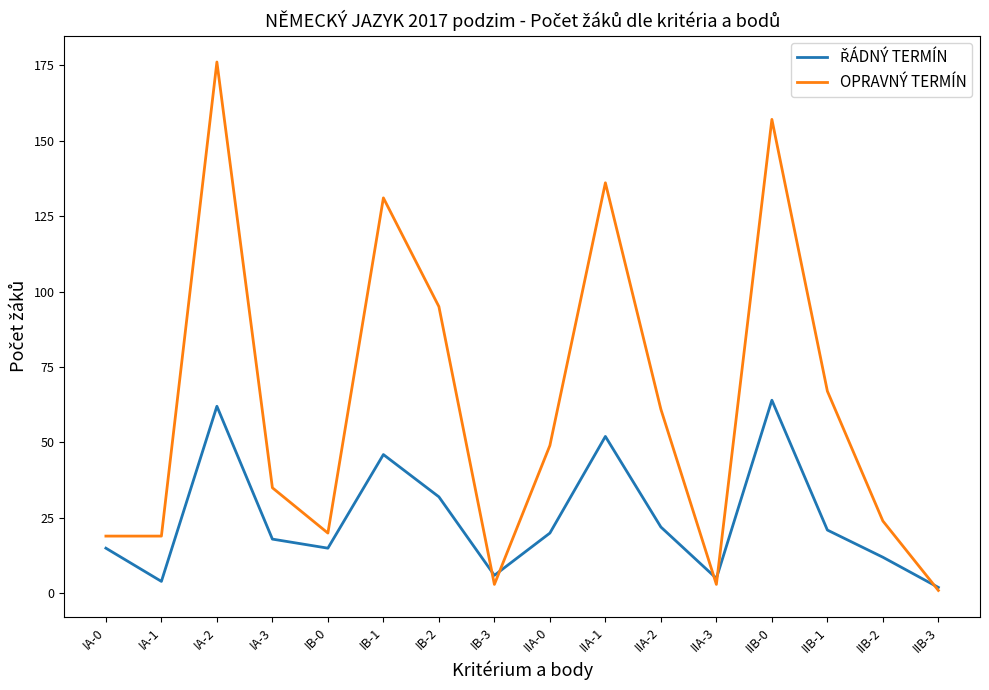

What is the average value of the OPRAVNÝ TERMÍN series?

62